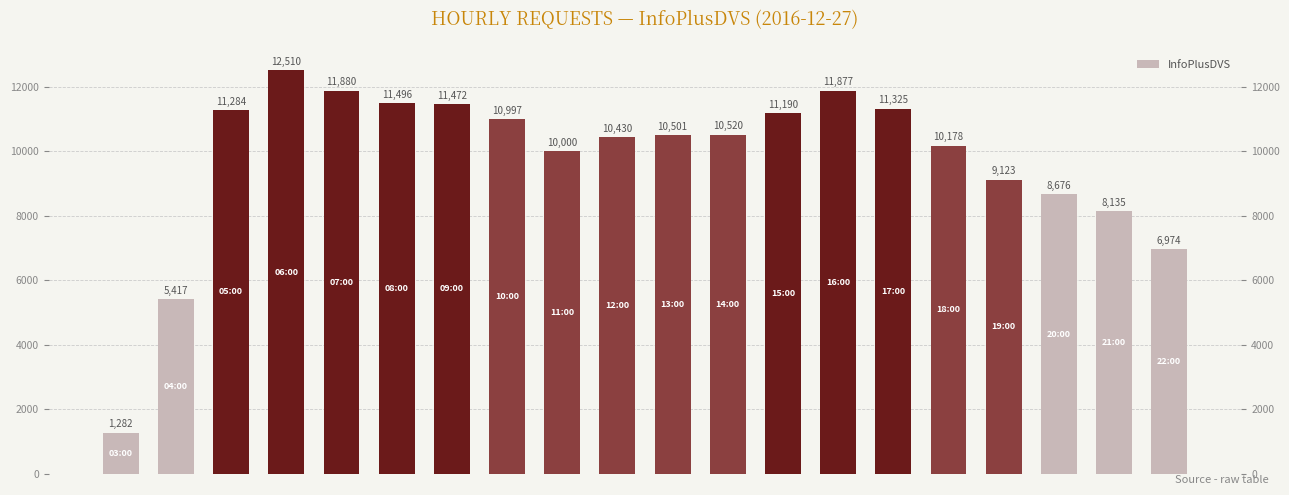

Reading left to right, extract all data points from this chart.

0=1282	1=5417	2=11284	3=12510	4=11880	5=11496	6=11472	7=10997	8=10000	9=10430	10=10501	11=10520	12=11190	13=11877	14=11325	15=10178	16=9123	17=8676	18=8135	19=6974